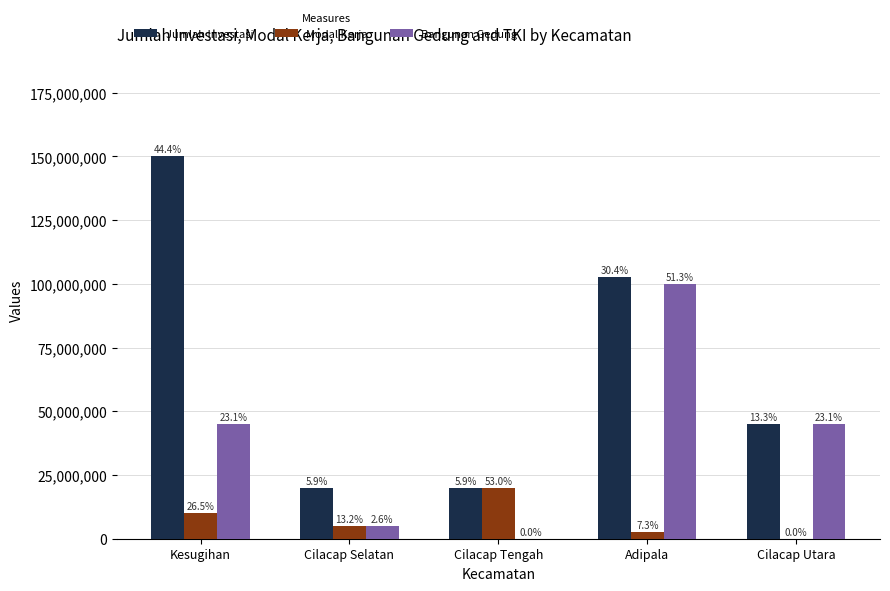

What are all the series names shown in the legend?

Jumlah Investasi, Modal Kerja, Bangunan Gedung